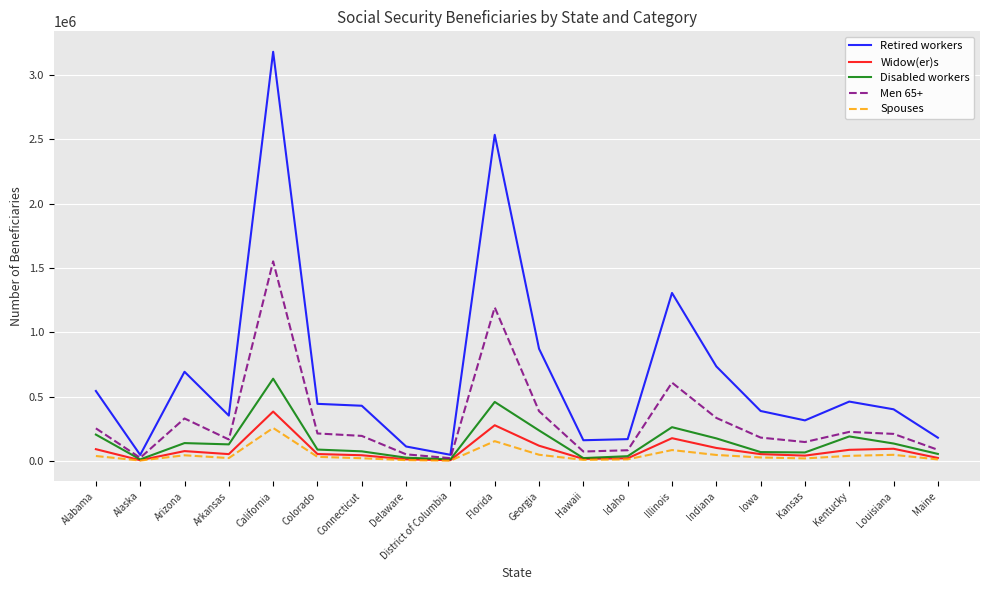

What is the lowest value of the Widow(er)s series?

5126